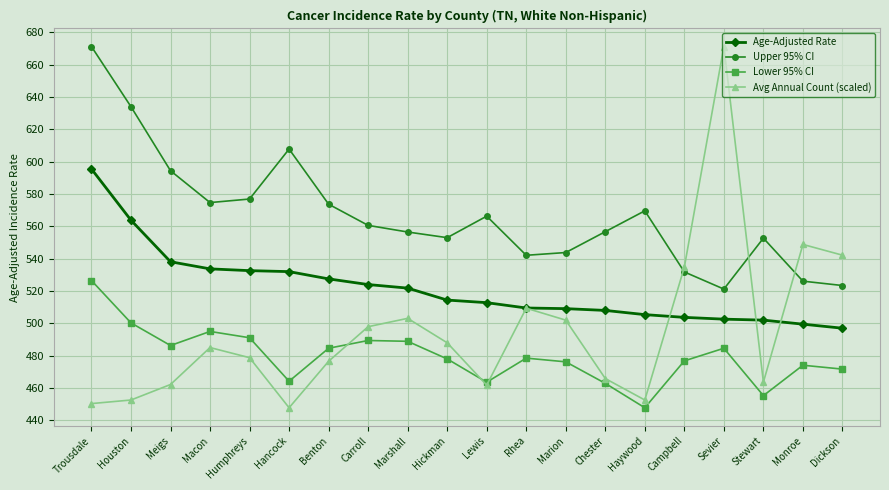

True or false: Age-Adjusted Rate and Upper 95% CI intersect in this chart.

False